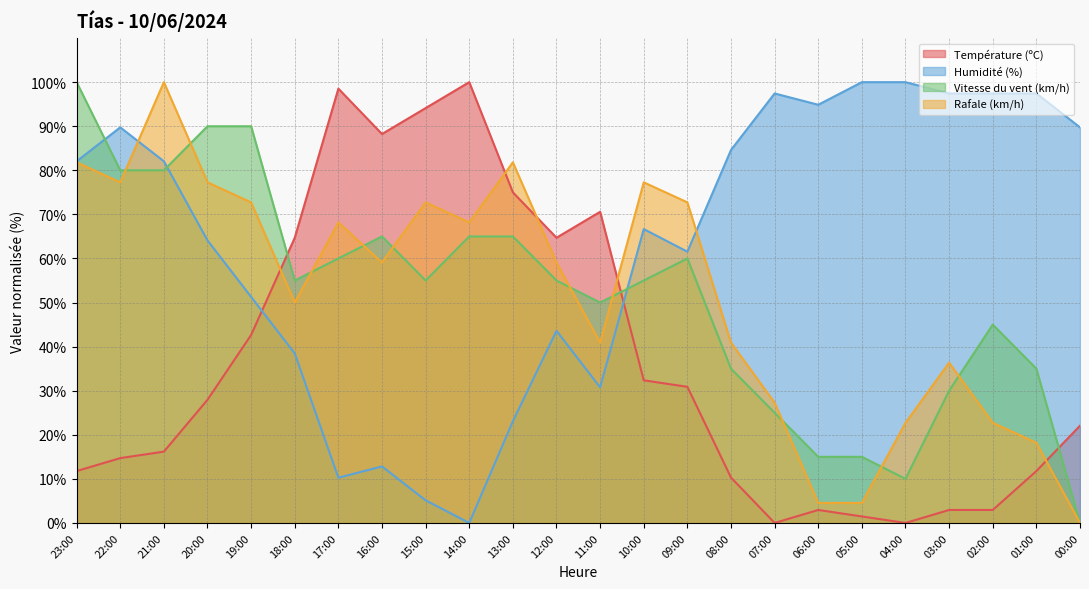

At which label does Vitesse du vent (km/h) reach its minimum?

00:00